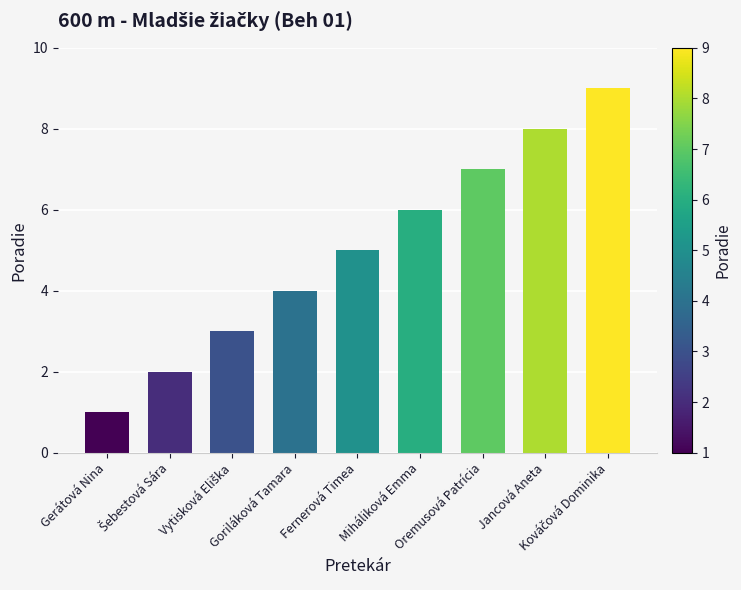

How many series are shown in this chart?

1